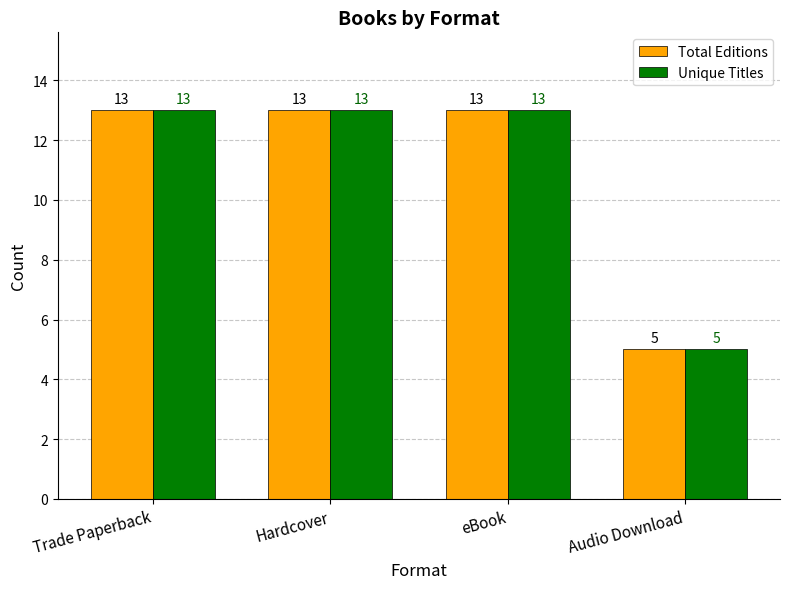

What is the lowest value of the Unique Titles series?

5